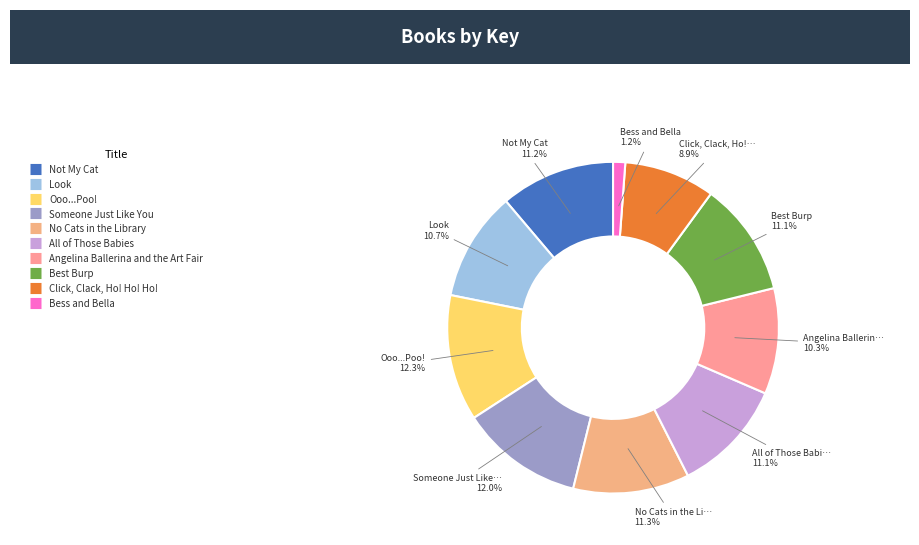

Count the number of slices in the pie.

10